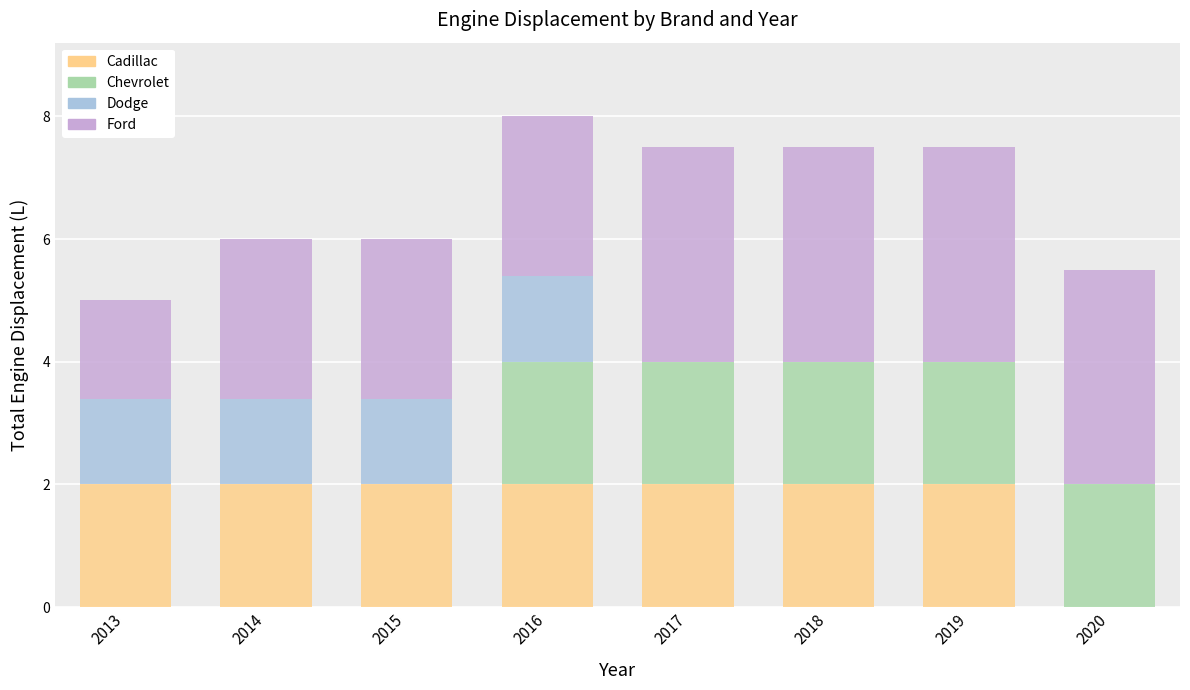

The Cadillac series shows 1.1 at 2019. True or false?

False